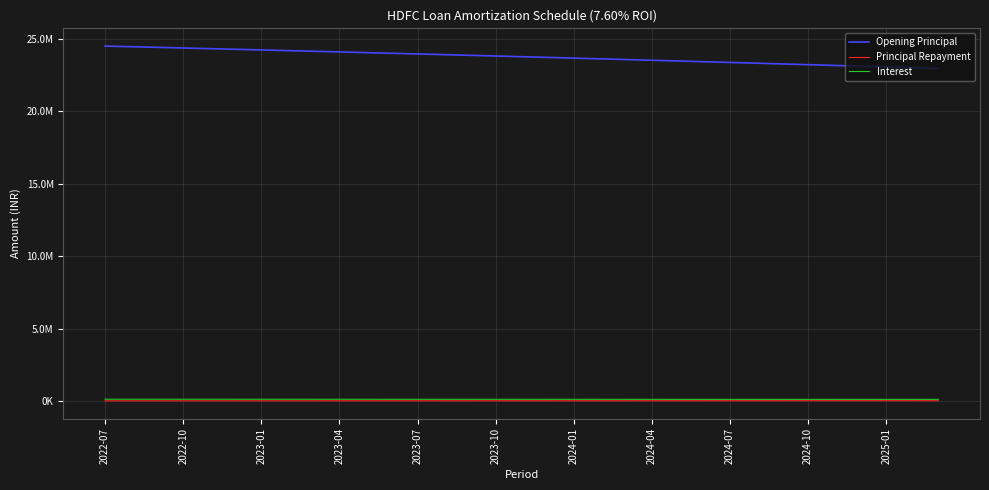

Rank the categories by Opening Principal value from highest to lowest.

2022-07, 2022-10, 2023-01, 2023-04, 2023-07, 2023-10, 2024-01, 2024-04, 2024-07, 2024-10, 2025-01, 11, 12, 13, 14, 15, 16, 17, 18, 19, 20, 21, 22, 23, 24, 25, 26, 27, 28, 29, 30, 31, 32